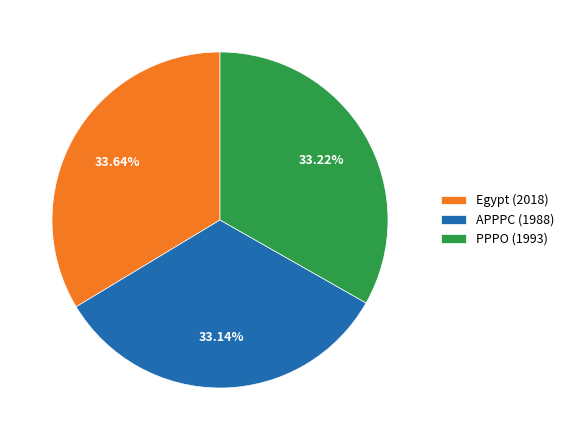

How many segments does this pie chart have?

3